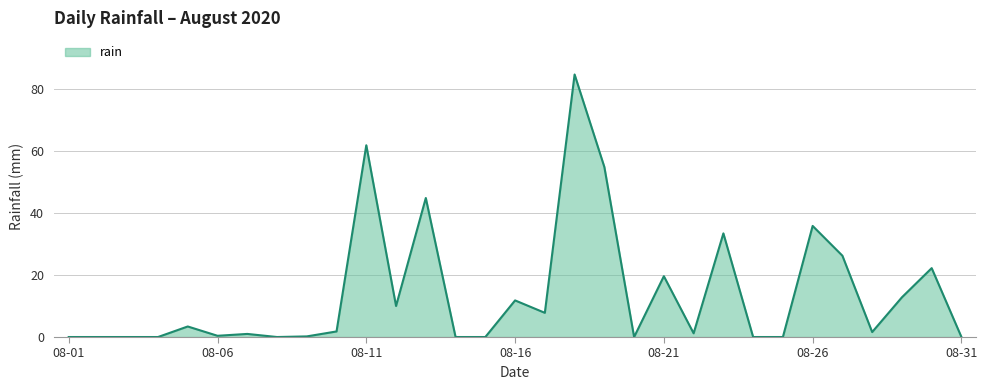

How many distinct data groups are displayed?

1